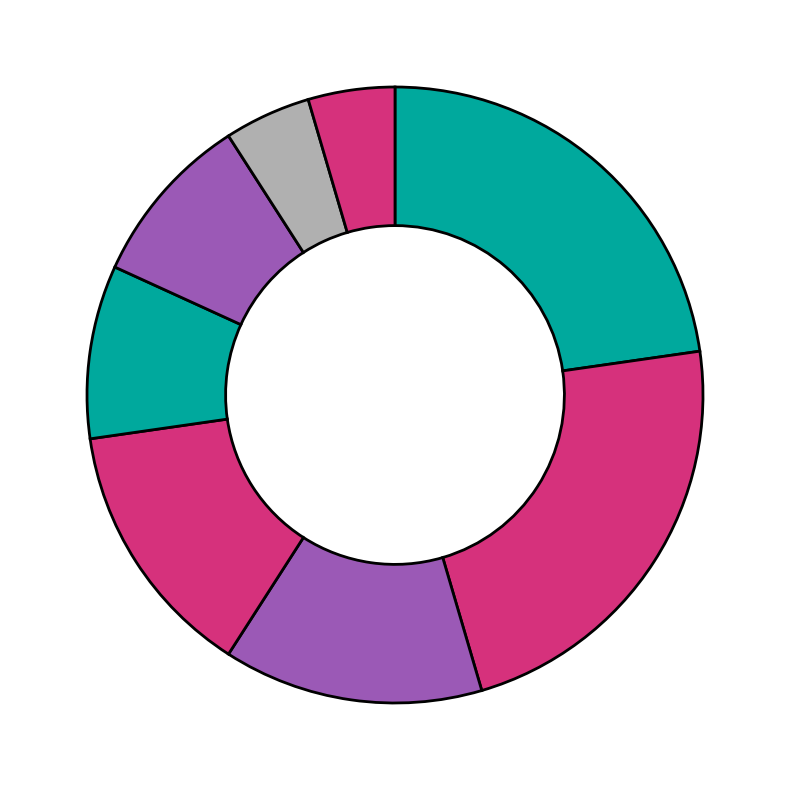

What is the largest slice in the pie chart?

Tony DiTerlizzi & Holly Black